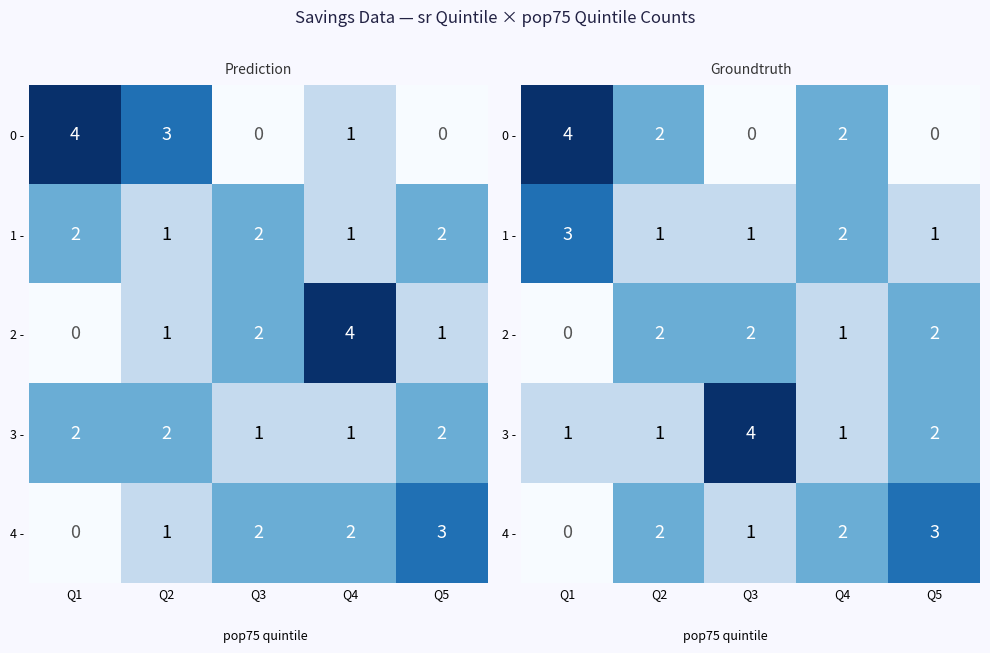

The value of 3 - at Q3 is 4. True or false?

True